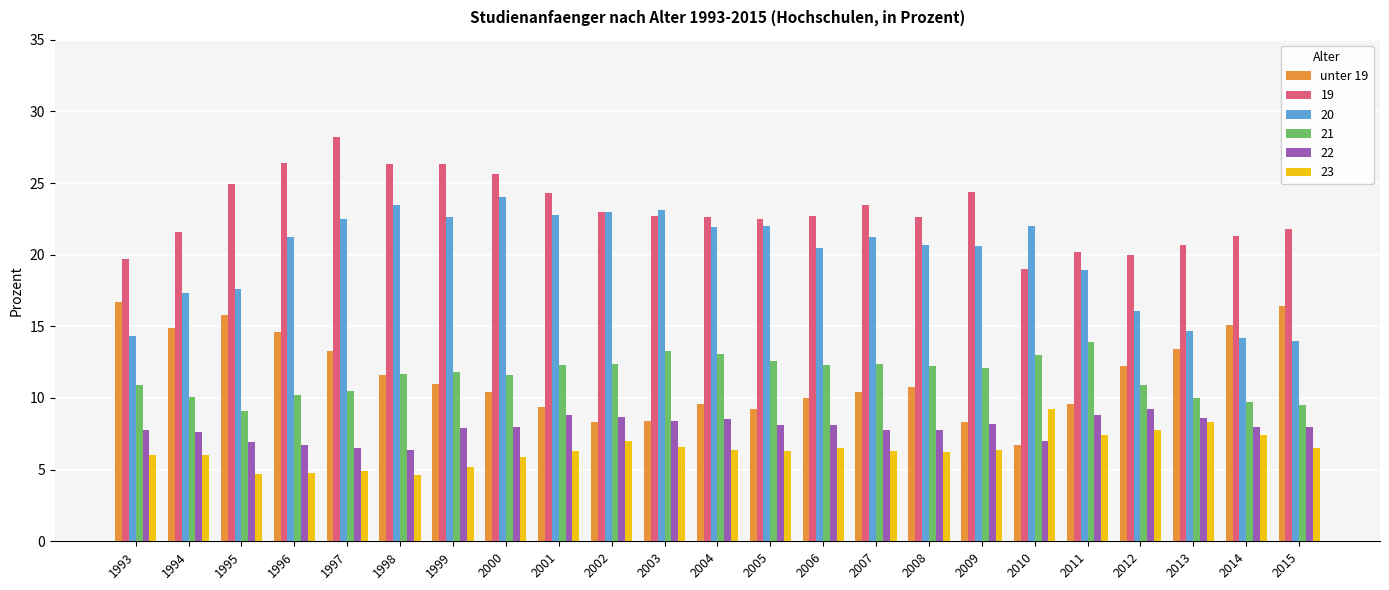

What is the maximum value for 23?

9.2